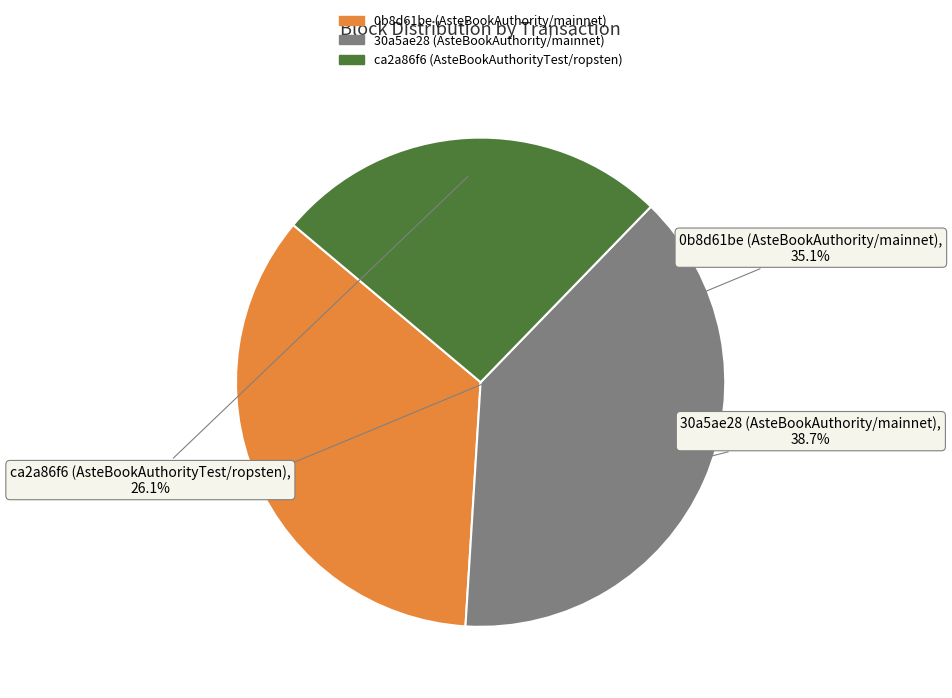

Combined, do 30a5ae28 (AsteBookAuthority/mainnet) and 0b8d61be (AsteBookAuthority/mainnet) account for over 50%?

Yes